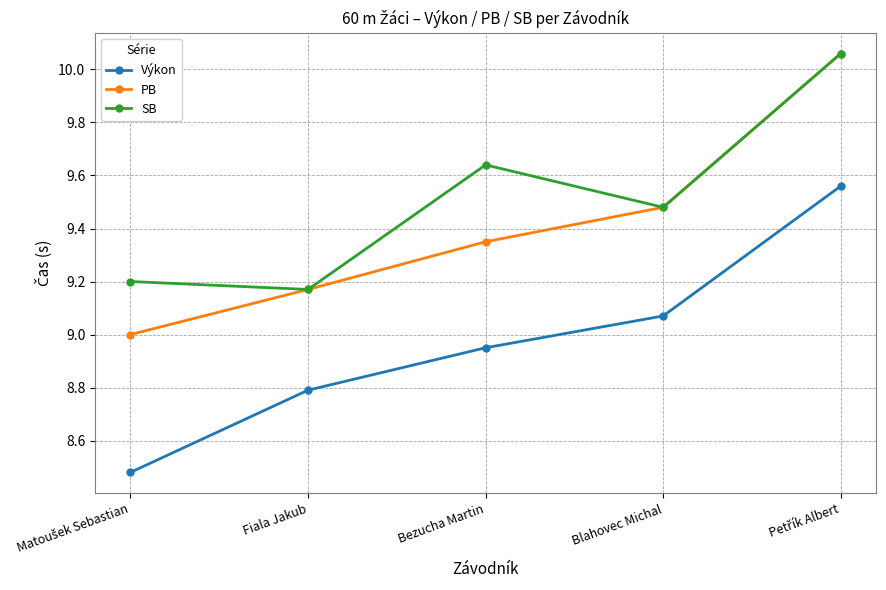

Which series has the largest total across all categories?

SB